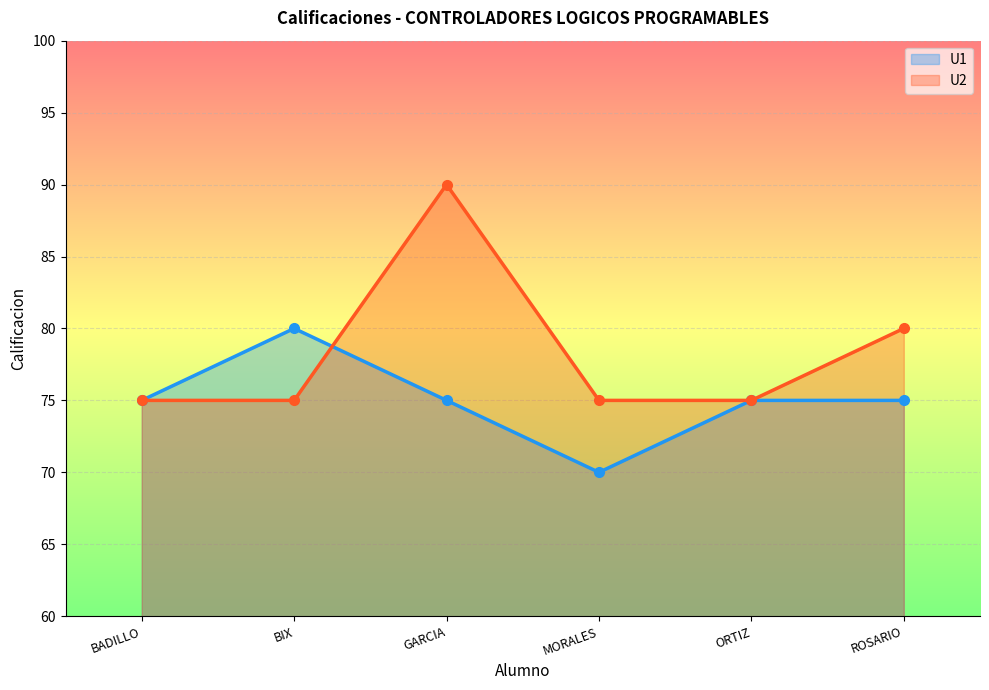

What is the value of the U2 point at the 4th from the left?

75